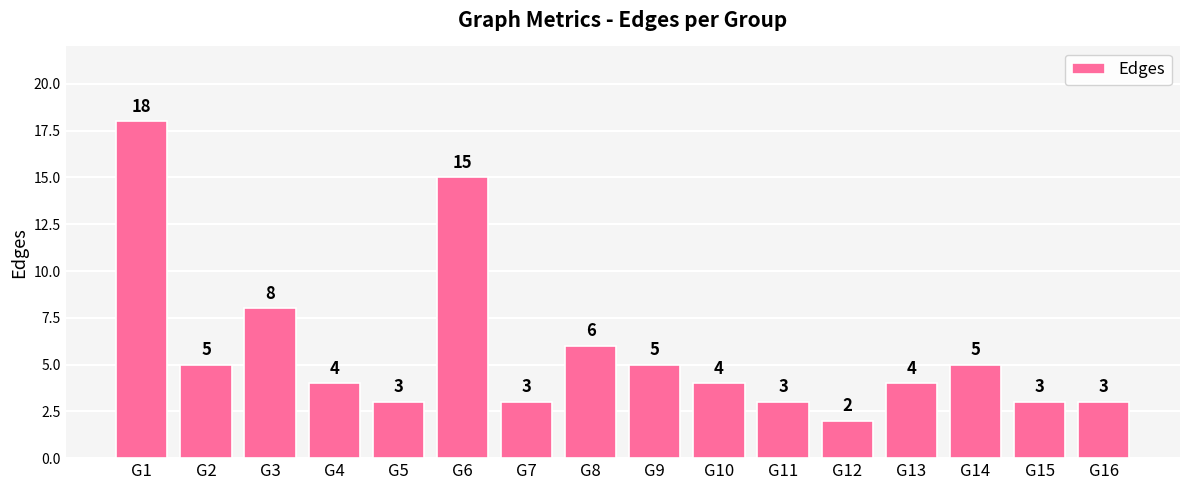

How many categories are shown in the chart?

16